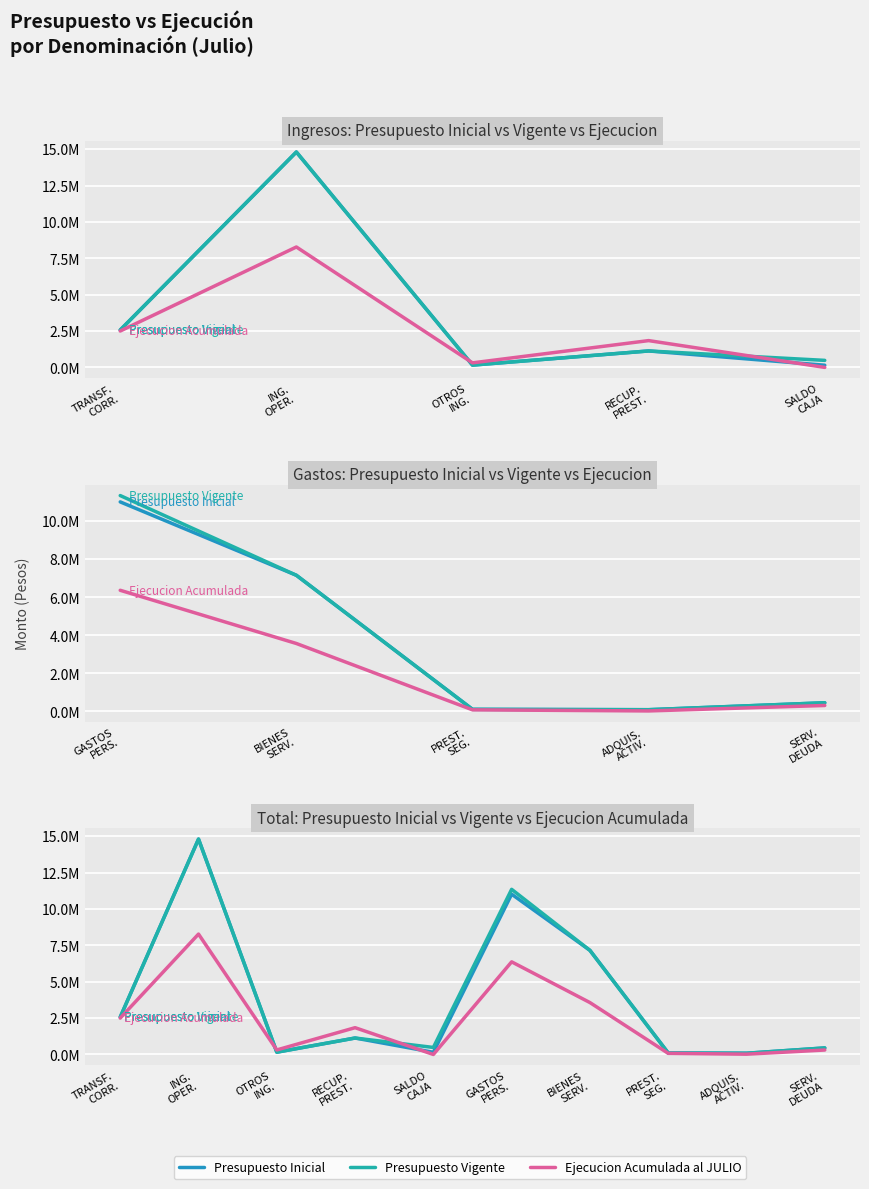

True or false: Presupuesto Inicial has more than 1 interior local peaks.

True